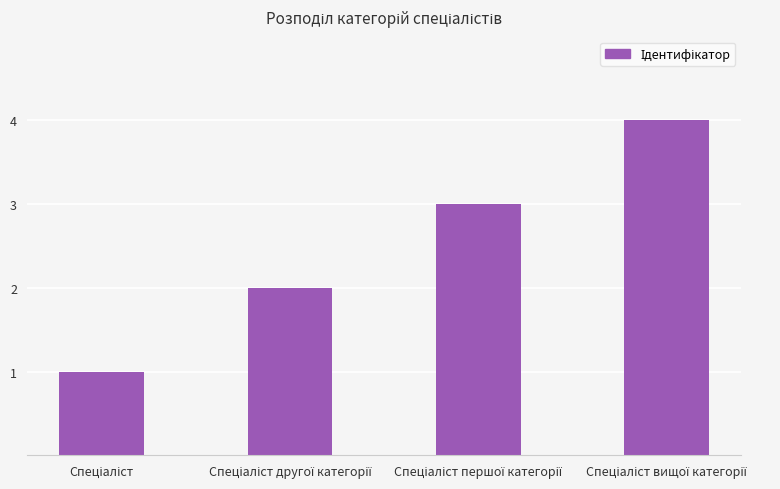

What is the greatest value displayed?

4